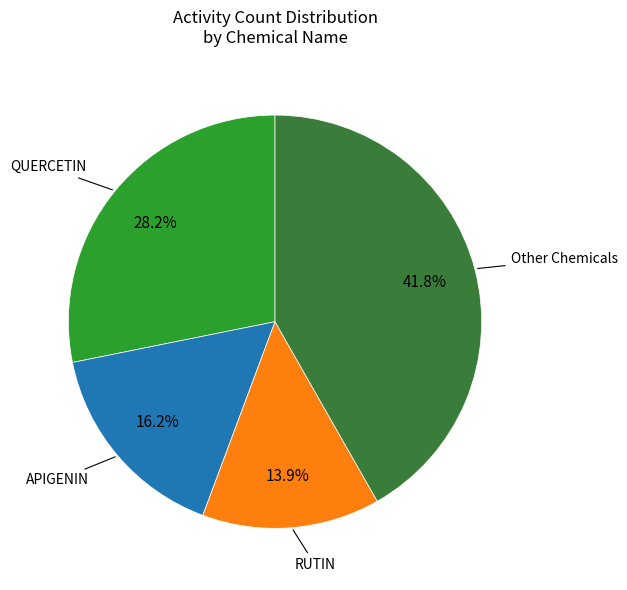

Is there any slice that represents more than half of the pie?

No